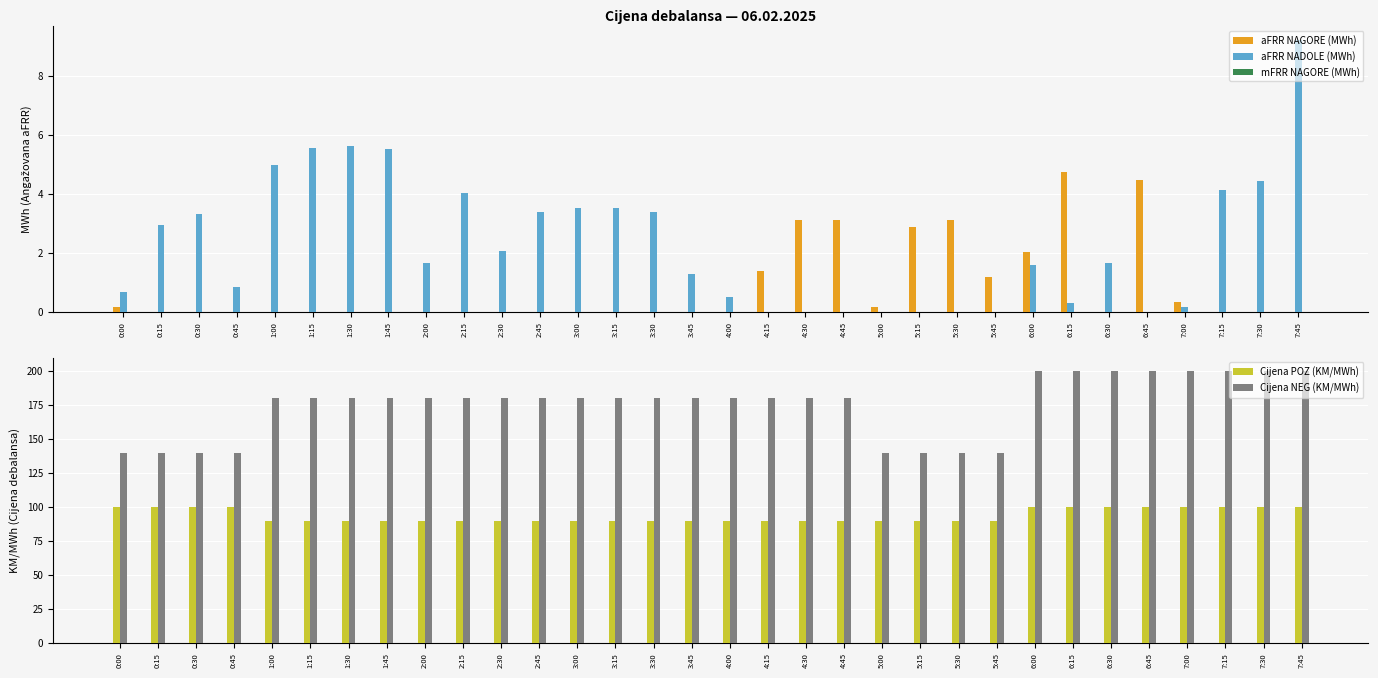

List the labels in order of aFRR NAGORE (MWh) value, largest first.

6:15, 6:45, 4:30, 4:45, 5:30, 5:15, 6:00, 4:15, 5:45, 7:00, 0:00, 5:00, 0:15, 0:30, 0:45, 1:00, 1:15, 1:30, 1:45, 2:00, 2:15, 2:30, 2:45, 3:00, 3:15, 3:30, 3:45, 4:00, 6:30, 7:15, 7:30, 7:45